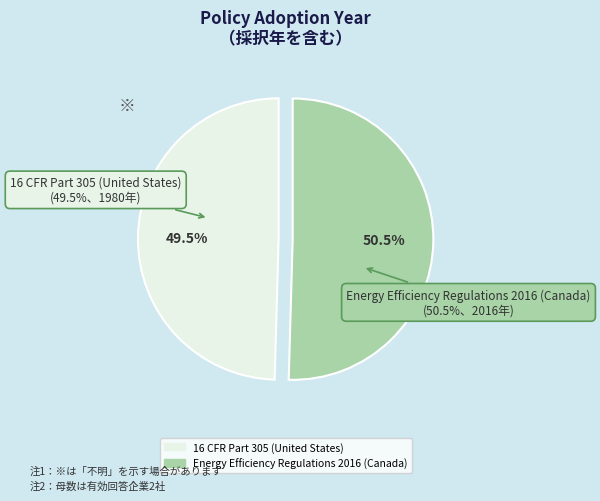

To the nearest percent, what percentage of the pie is Energy Efficiency Regulations 2016 (Canada)?

50%